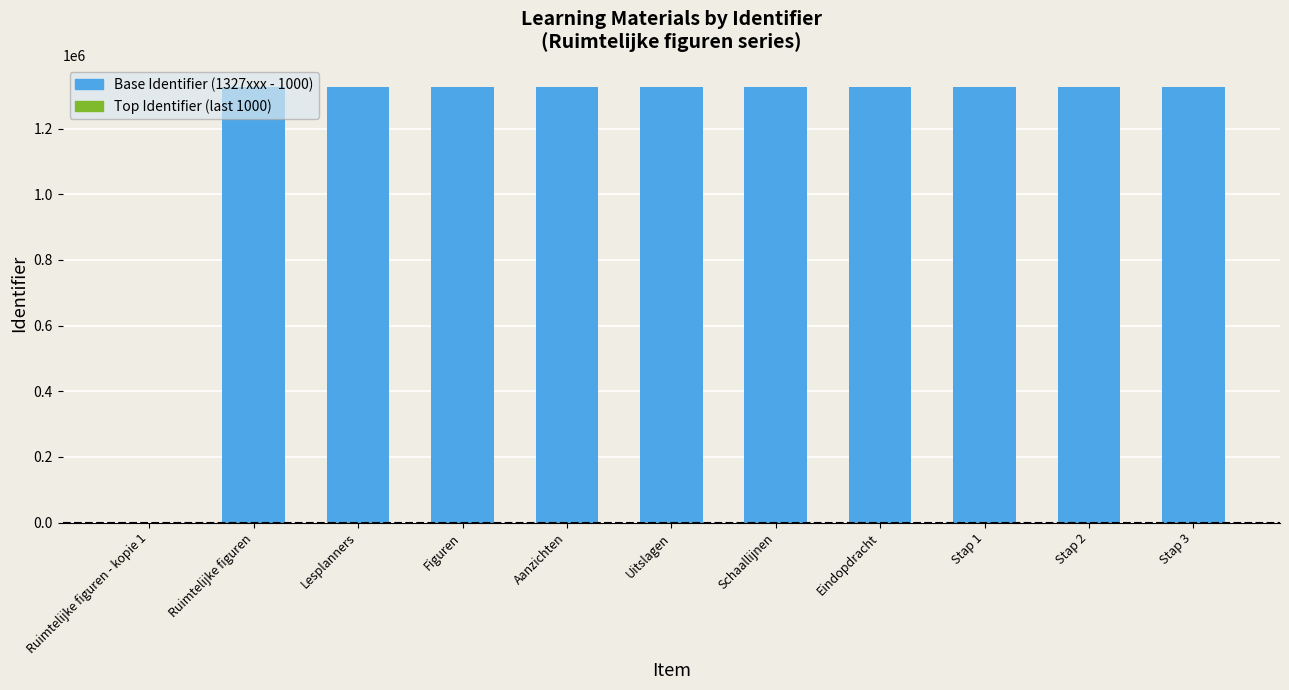

What is the label of the 1st bar from the right?

Stap 3